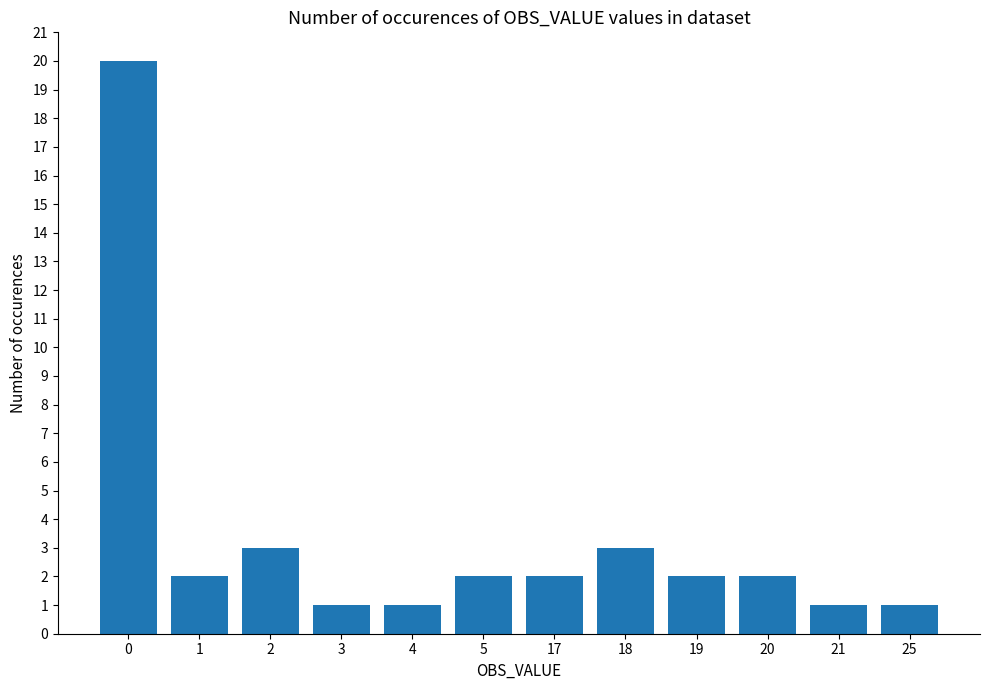

What is the sum of all values?

40